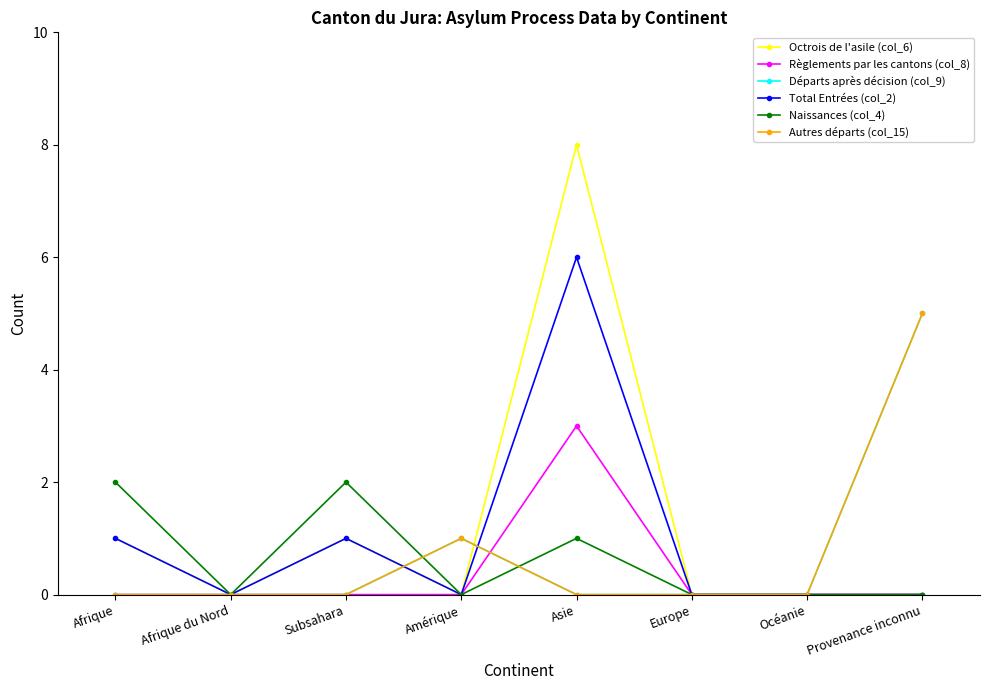

Does the chart have visible grid lines?

No